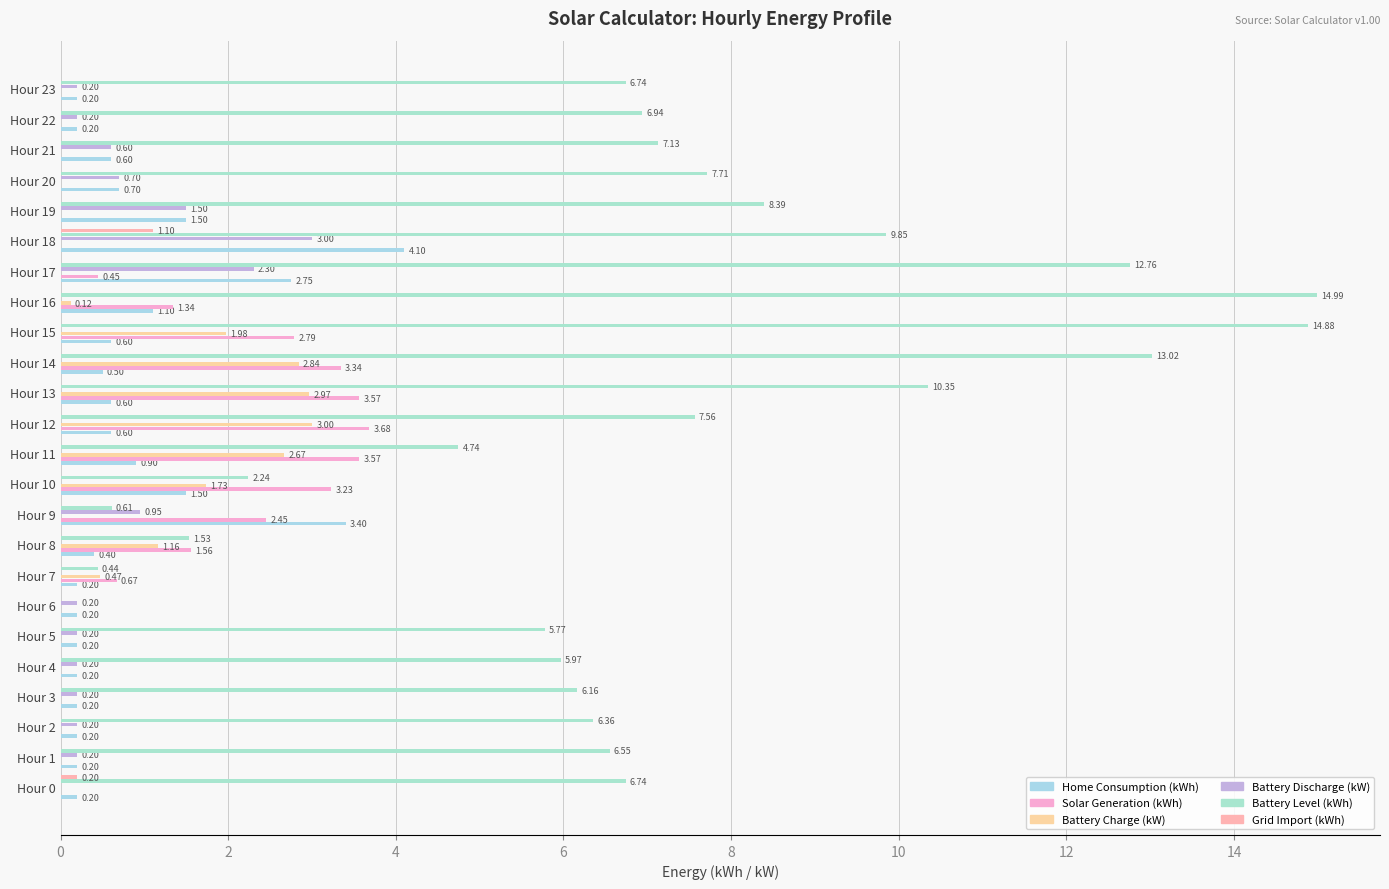

How many data points does each series have?

24